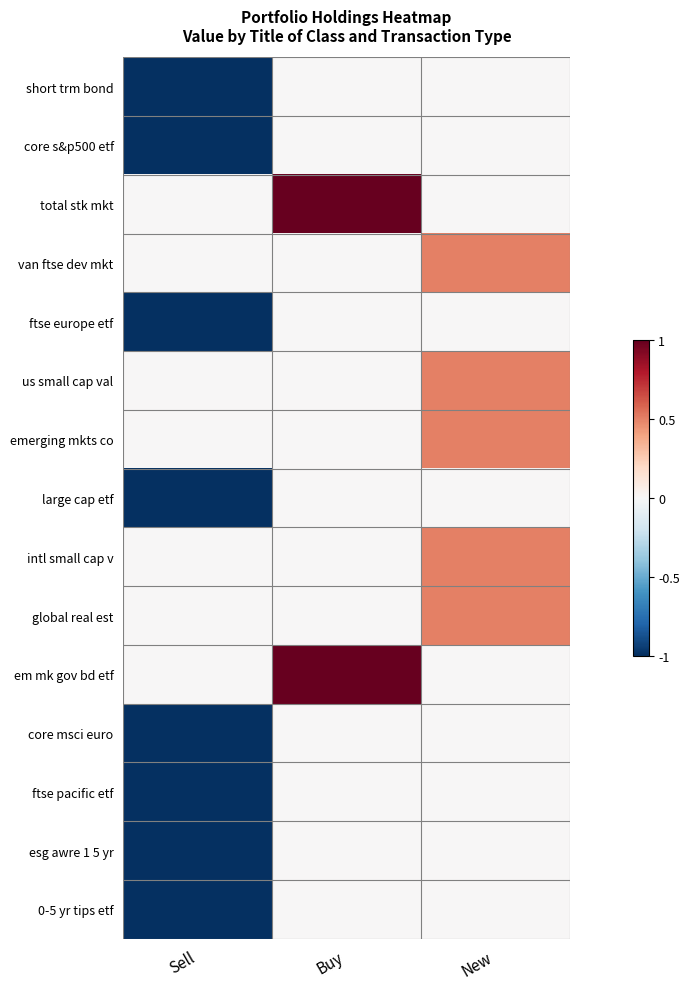

Which has a higher value, New or Buy?

New